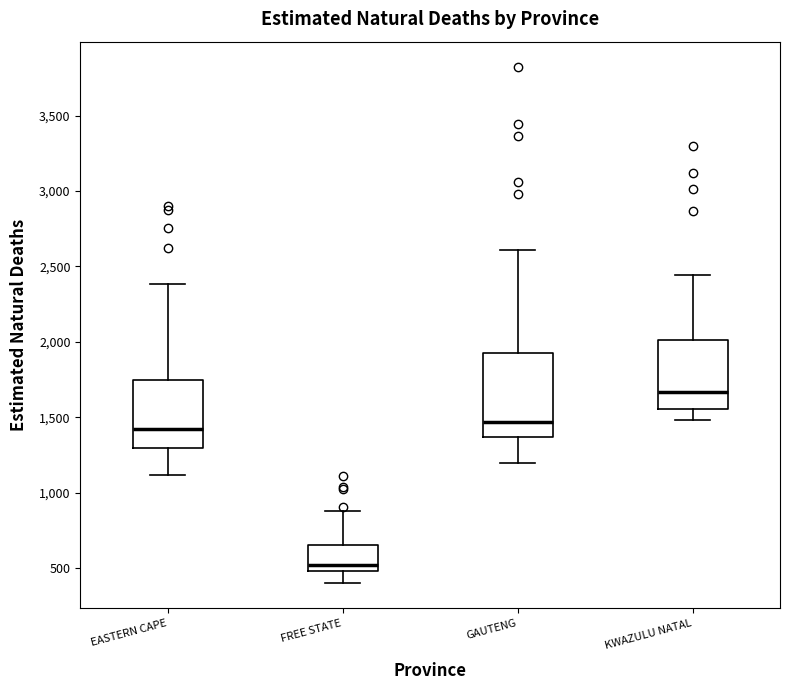

Comparing the boxes themselves (not the whiskers), which one is the tallest?

GAUTENG